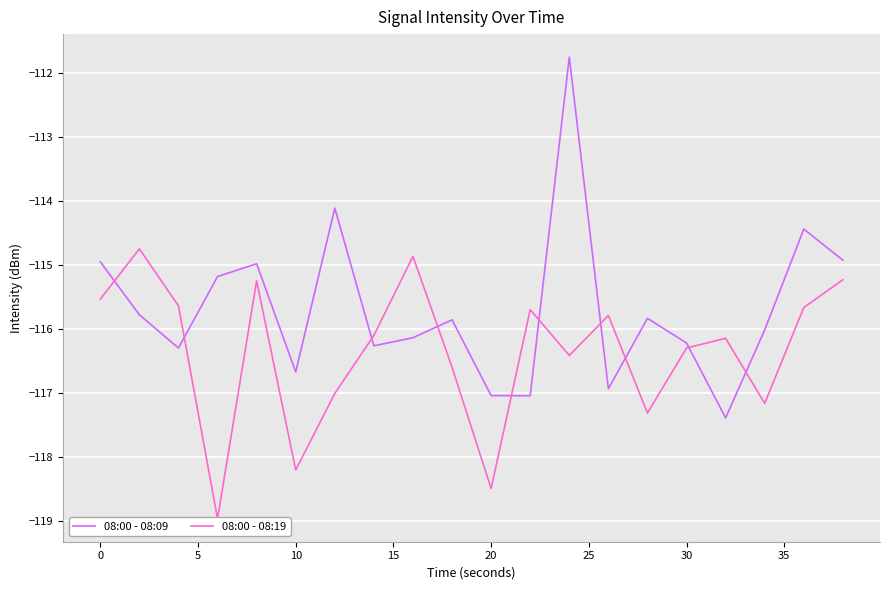

The 08:00 - 08:09 series shows -117.0 at 20. True or false?

True